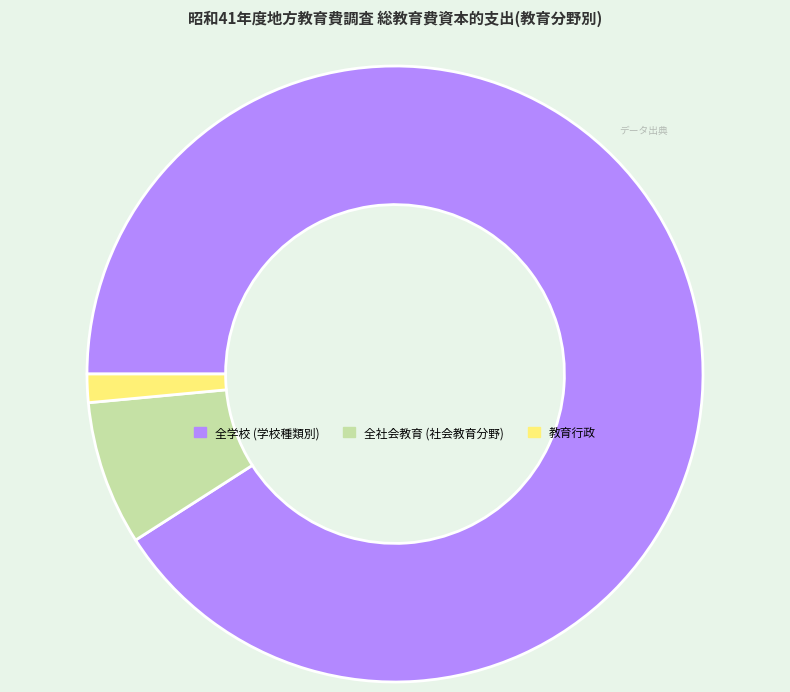

Rank the categories by value from lowest to highest.

教育行政, 全社会教育, 全学校